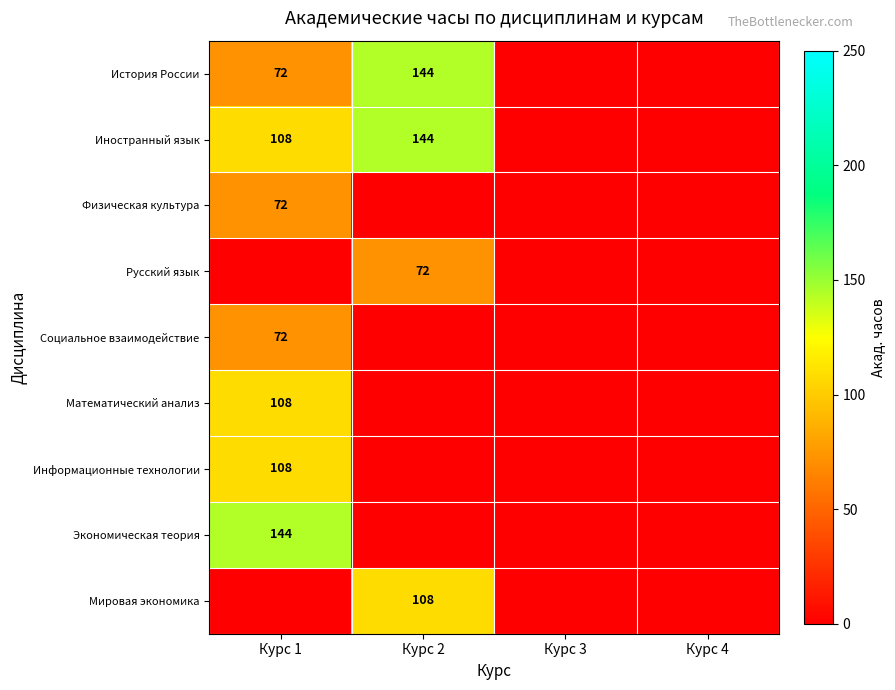

What is the sum of the Иностранный язык values at Курс 1 and Курс 2?

252